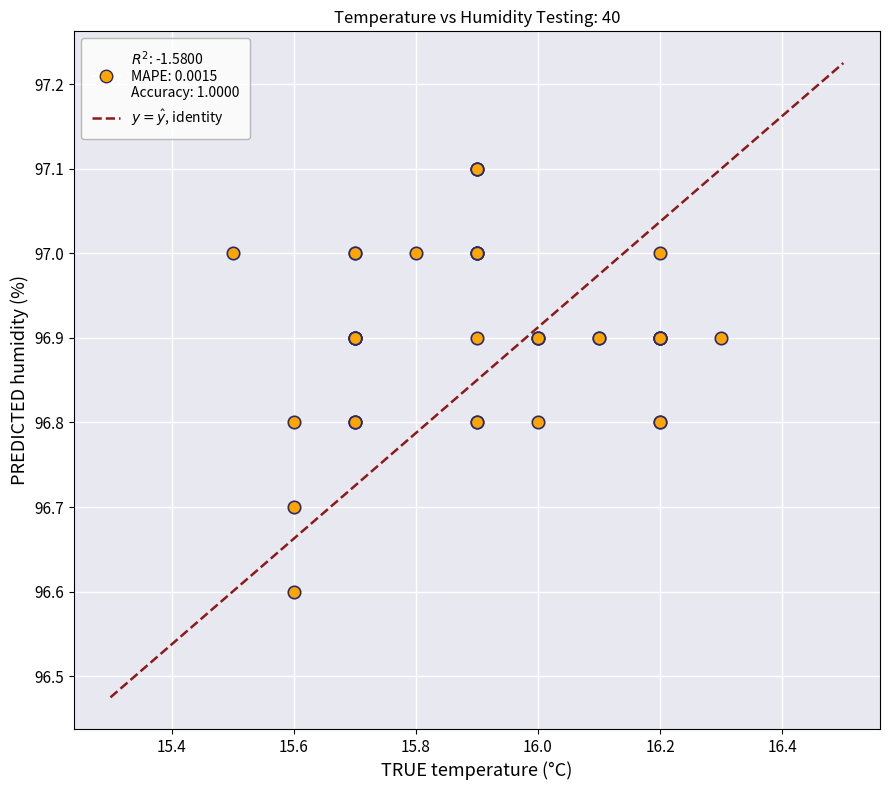

What Y value in the scatter plot is closest to 96?

96.6